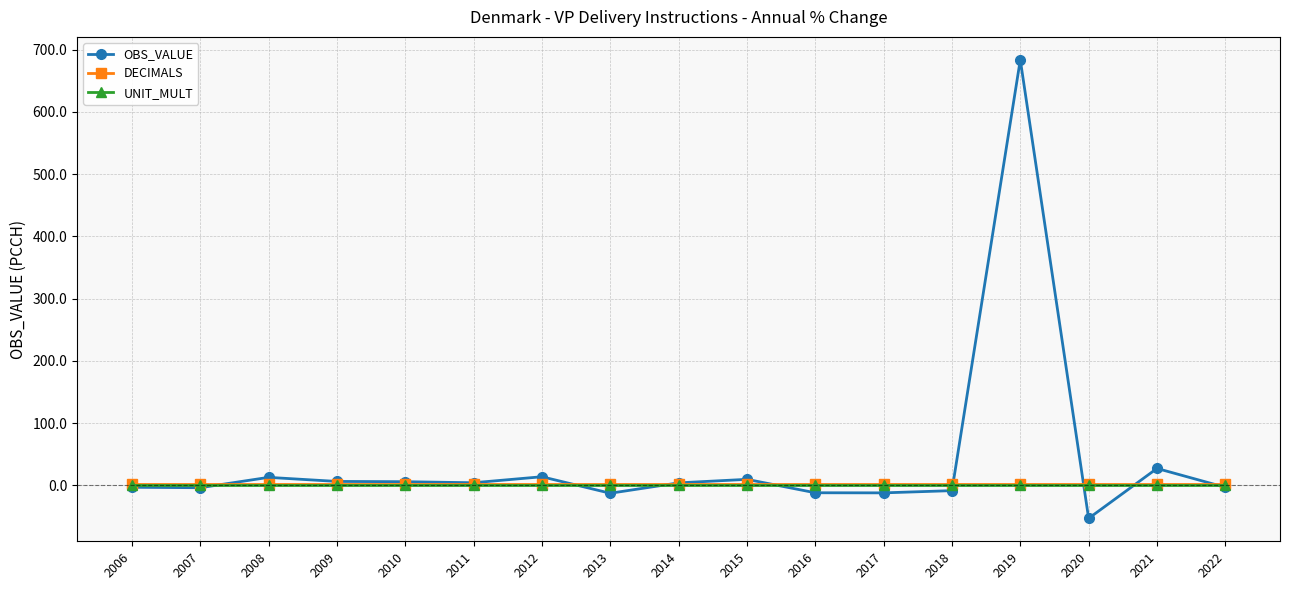

The UNIT_MULT series shows 0.0 at 2011. True or false?

True